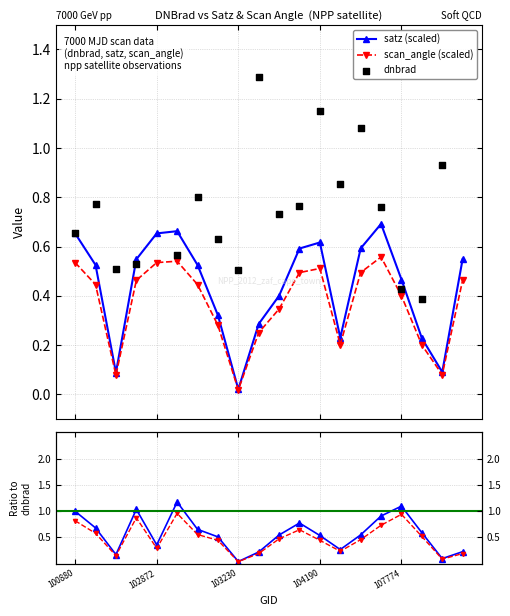

At how many categories does at least one series exceed 0?

20